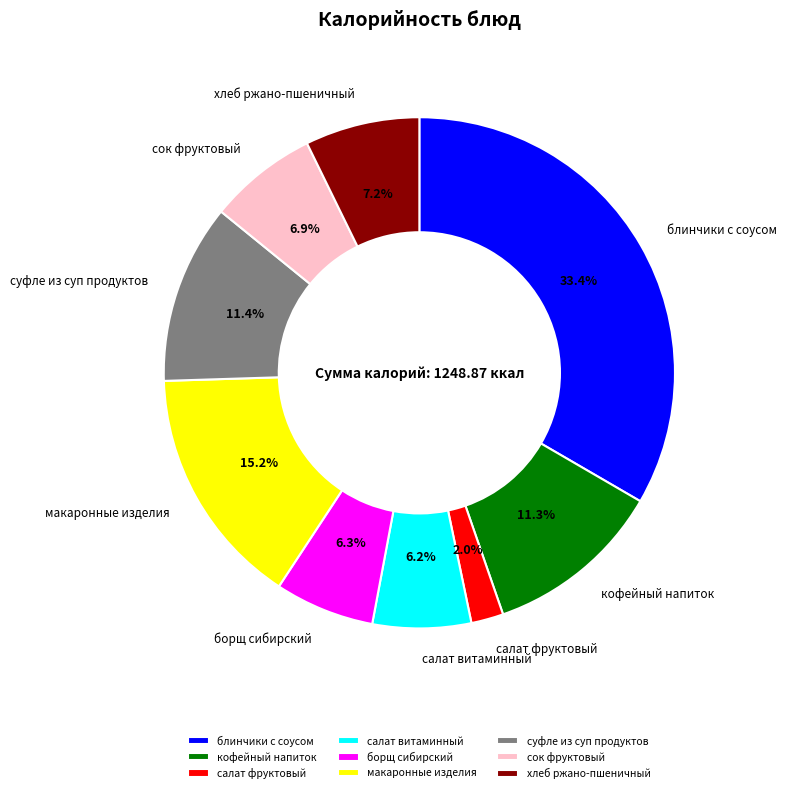

The блинчики с соусом slice represents 40% of the pie. True or false?

False